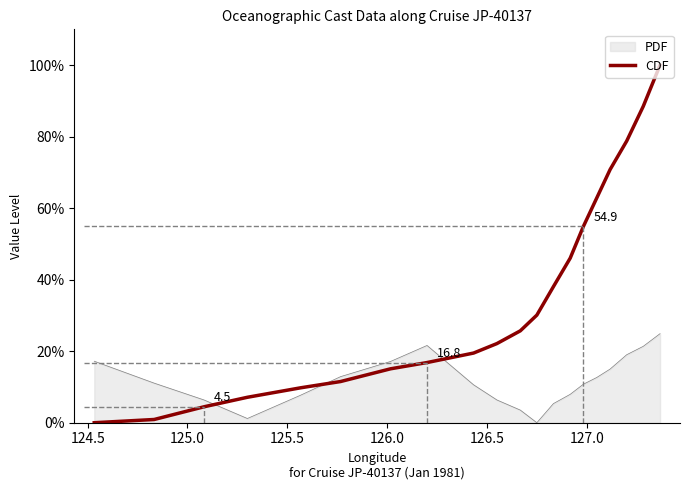

Which series has the largest total across all categories?

CDF